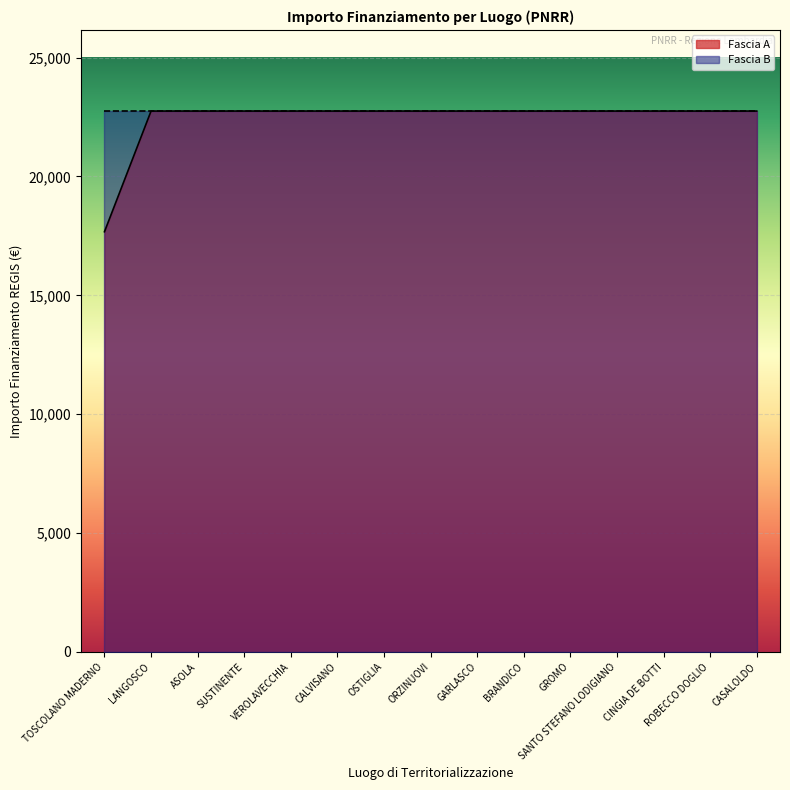

What is the difference between the second highest and minimum values?

5075.2